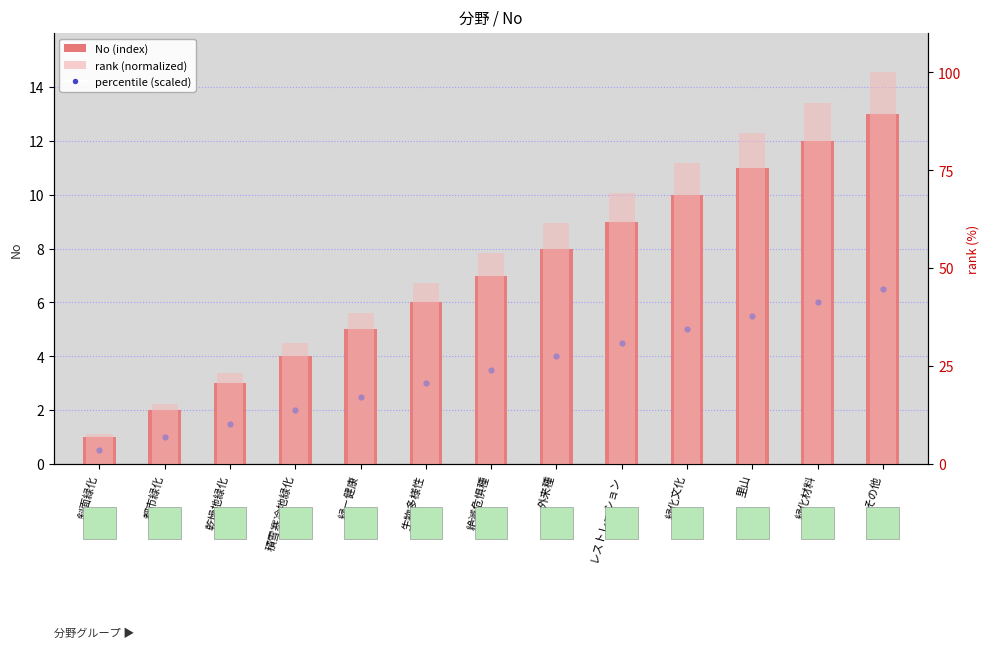

What are all the series names shown in the legend?

No (index), percentile (scaled), rank (normalized)